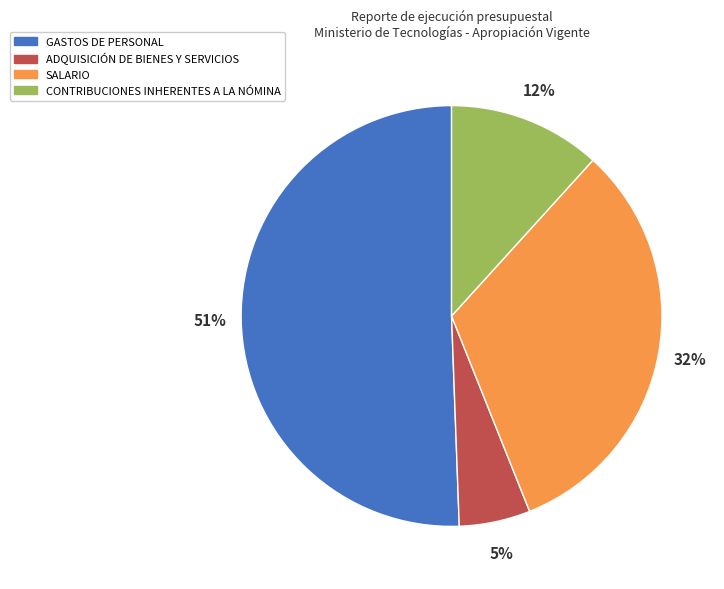

What percentage is the SALARIO slice, to the nearest percent?

32%